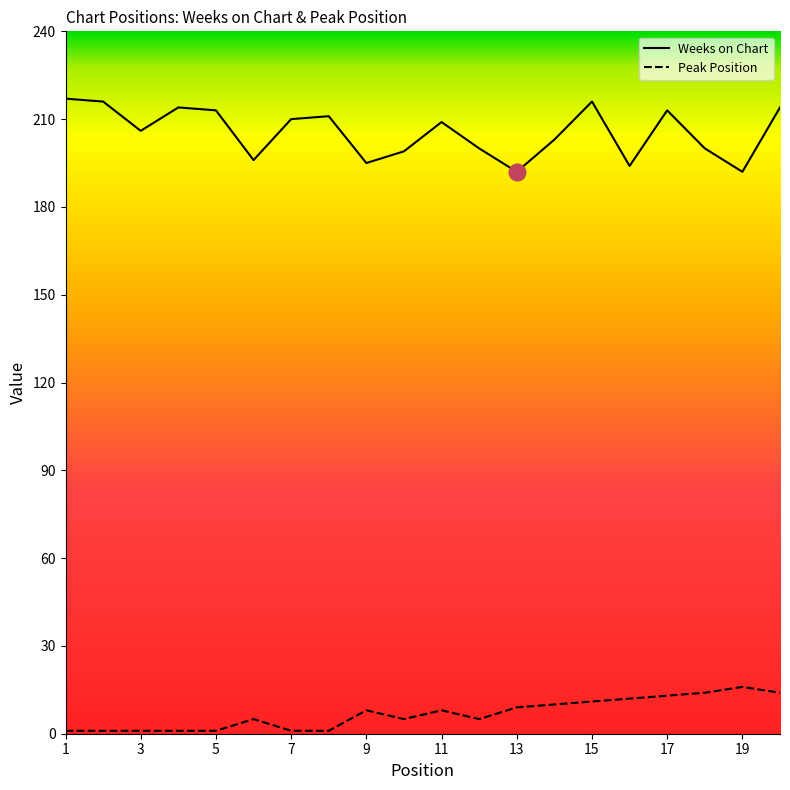

Rank the series at 17 from lowest to highest value.

Peak Position, Weeks on Chart